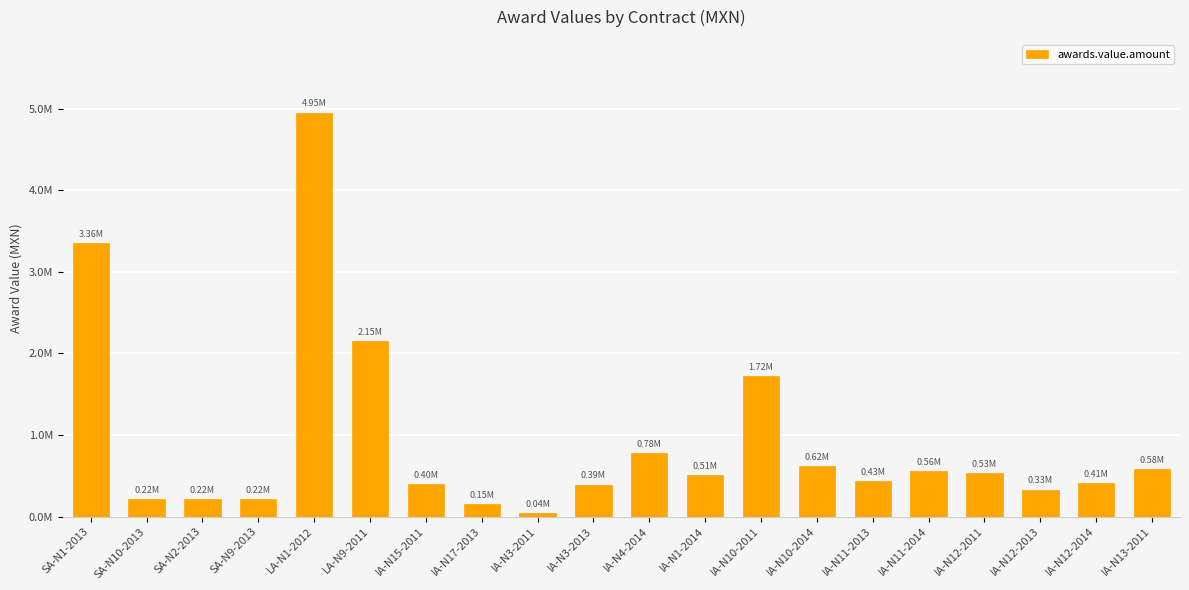

Does the chart contain any negative values?

No